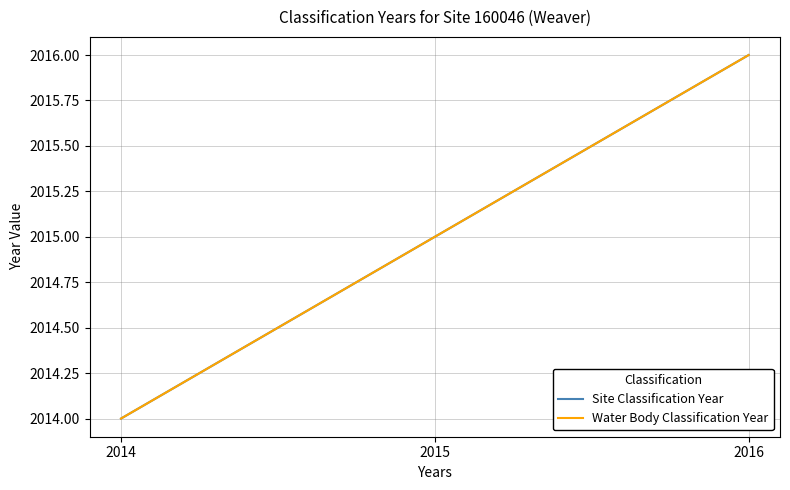

The Site Classification Year series shows 2015 at 2015. True or false?

True